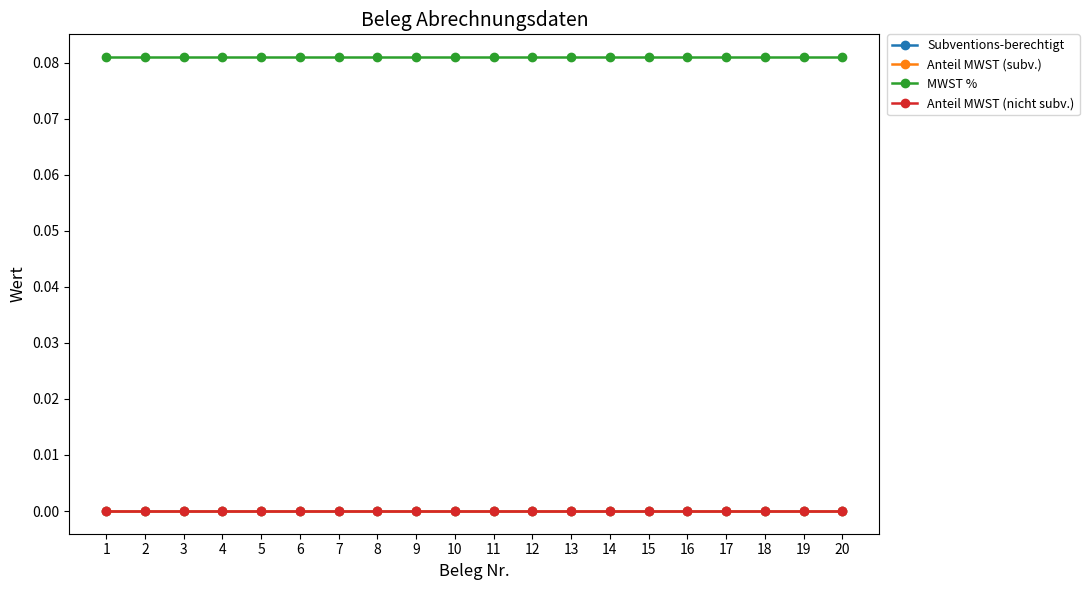

Is this an area chart (filled region under the line)?

No